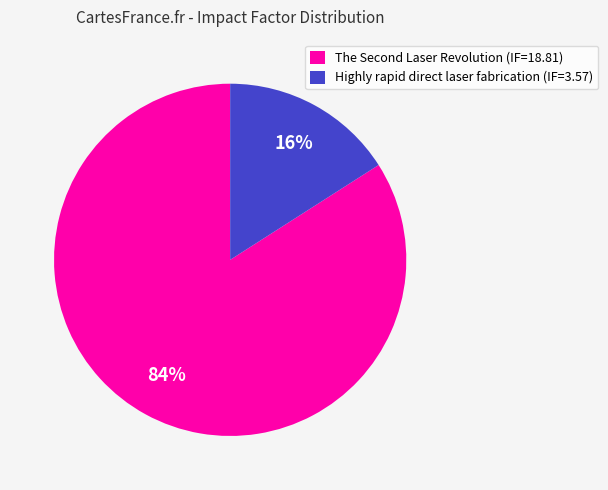

Rank the categories by value from highest to lowest.

The Second Laser Revolution (IF=18.81), Highly rapid direct laser fabrication (IF=3.57)